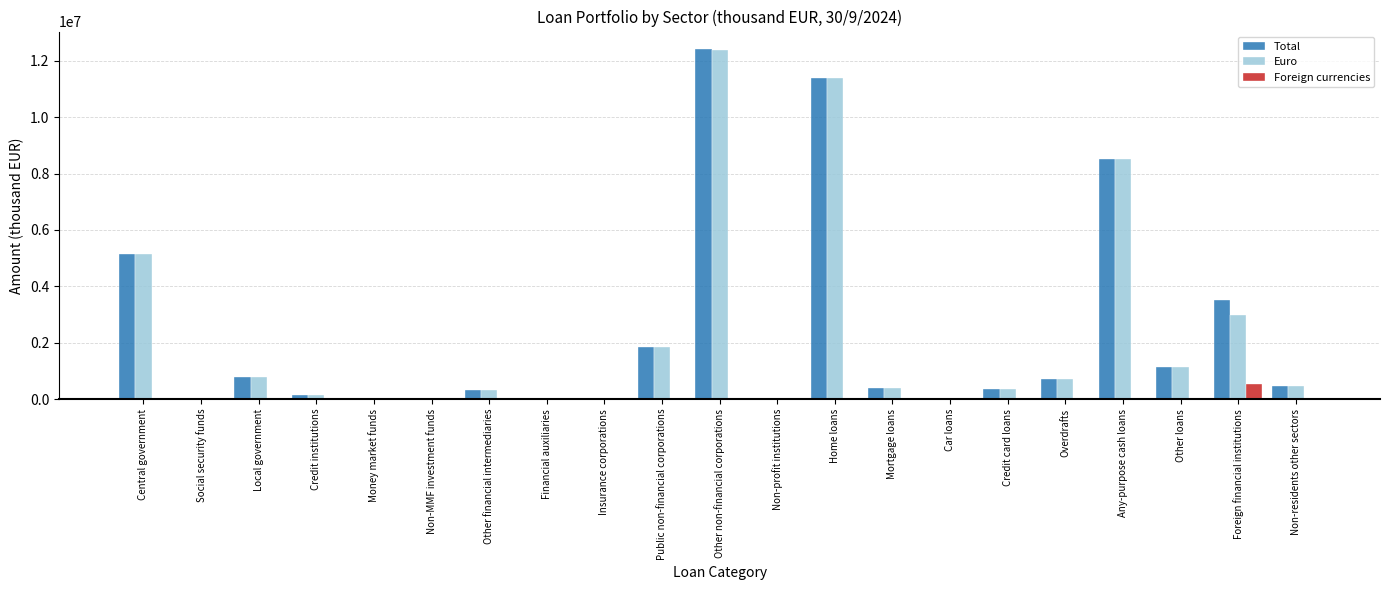

What is the sum of all Total values?

47327176